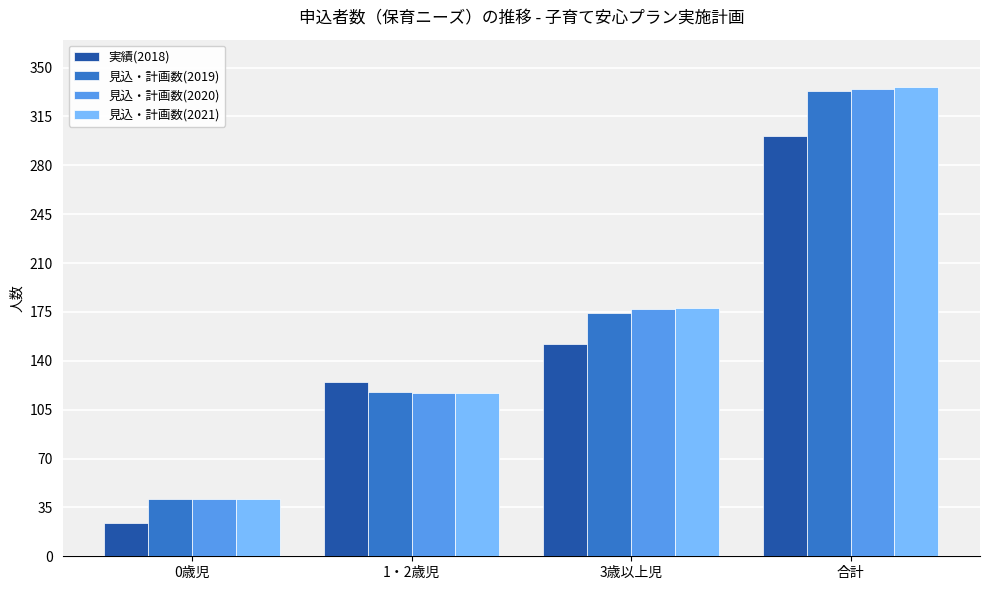

Reading left to right, list all the values displayed in this chart.

実績(2018): 0歳児=24	1・2歳児=125	3歳以上児=152	合計=301
見込・計画数(2019): 0歳児=41	1・2歳児=118	3歳以上児=174	合計=333
見込・計画数(2020): 0歳児=41	1・2歳児=117	3歳以上児=177	合計=335
見込・計画数(2021): 0歳児=41	1・2歳児=117	3歳以上児=178	合計=336